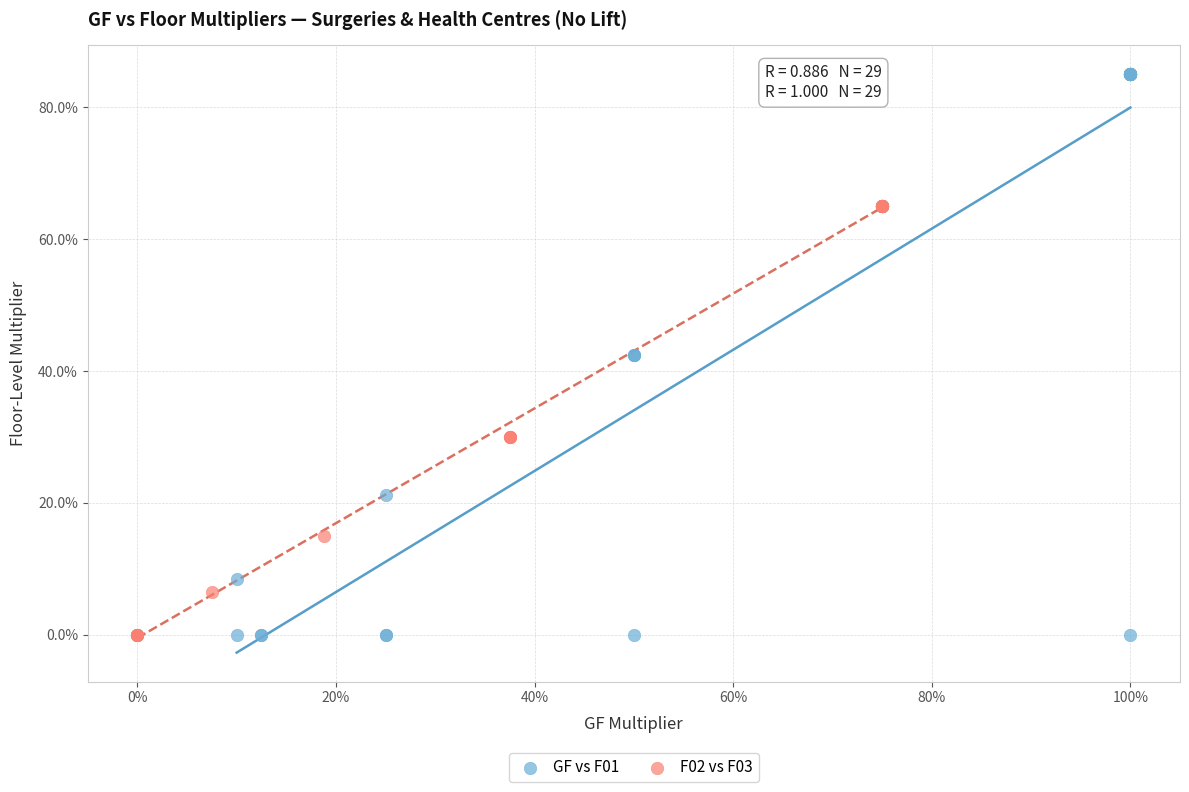

What are all the series names shown in the legend?

GF vs F01, F02 vs F03